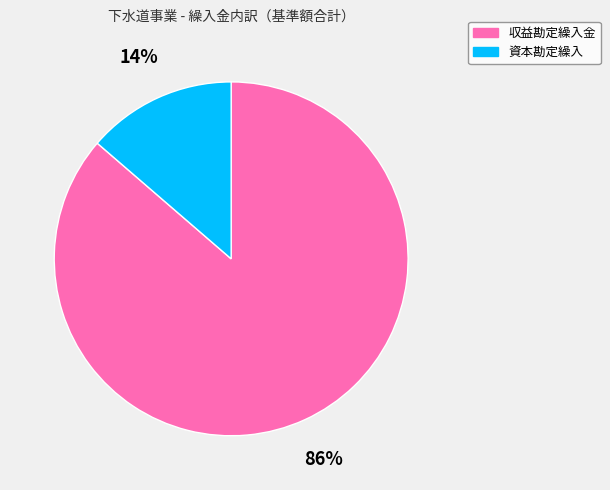

To the nearest percent, what is the combined percentage of 資本勘定繰入 and 収益勘定繰入金?

100%